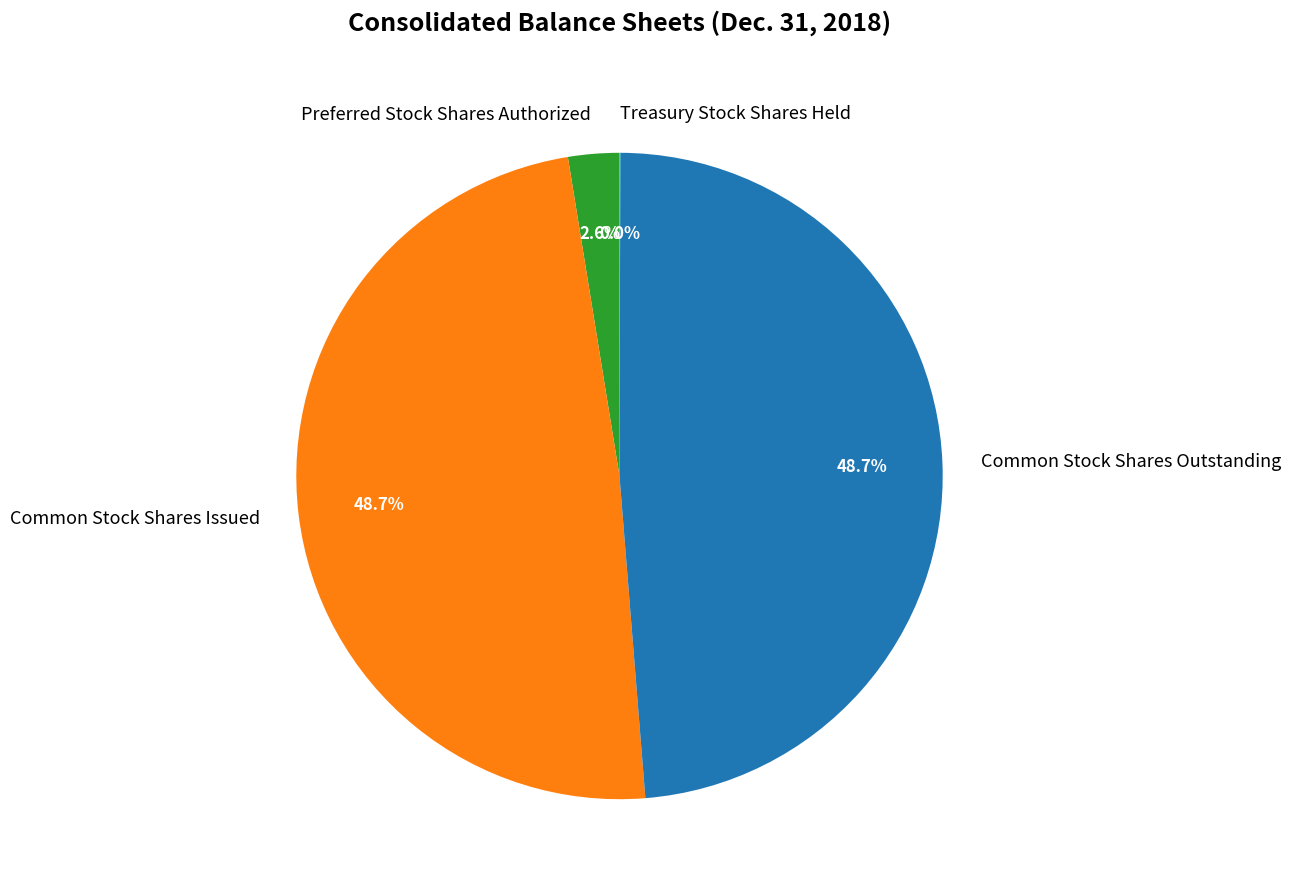

To the nearest percent, what percentage of the pie is Common Stock Shares Outstanding?

49%